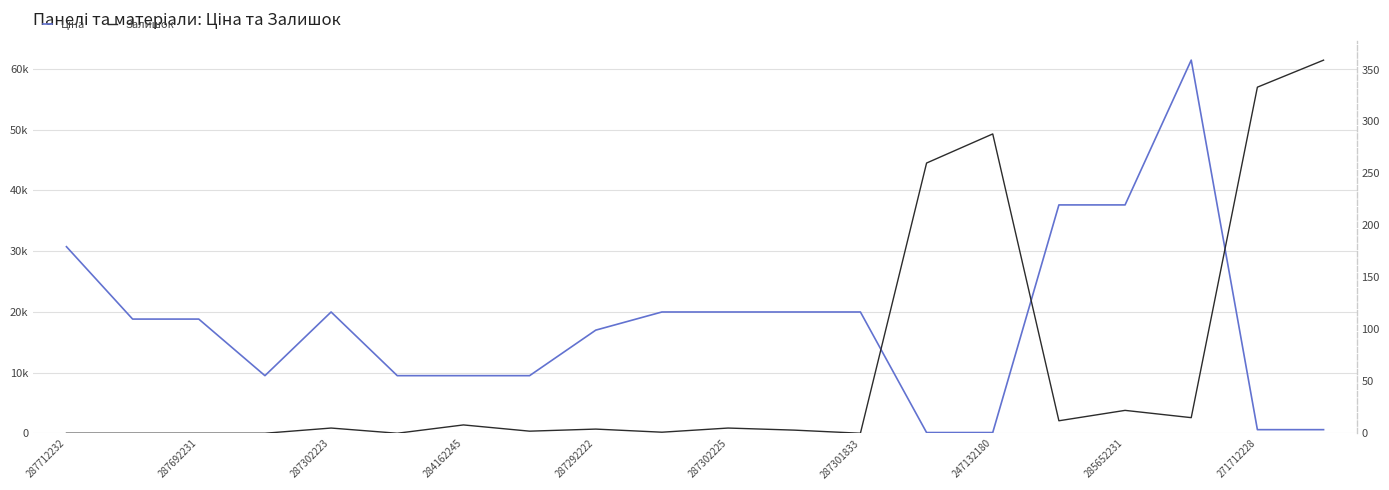

What is the sum of all Залишок values?

1317.0